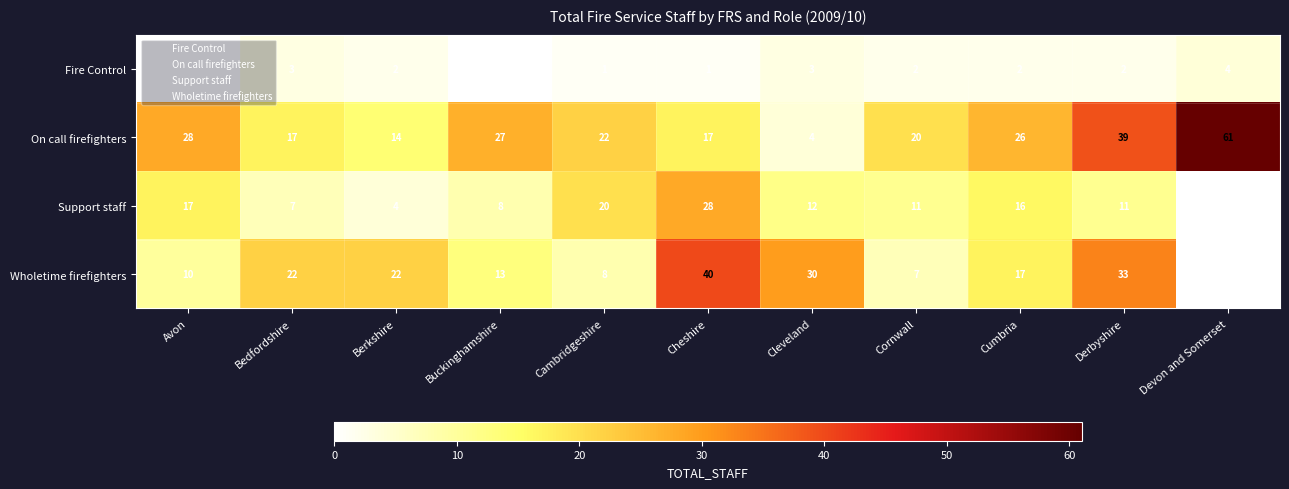

How many data points in Support staff are less than 11?

4